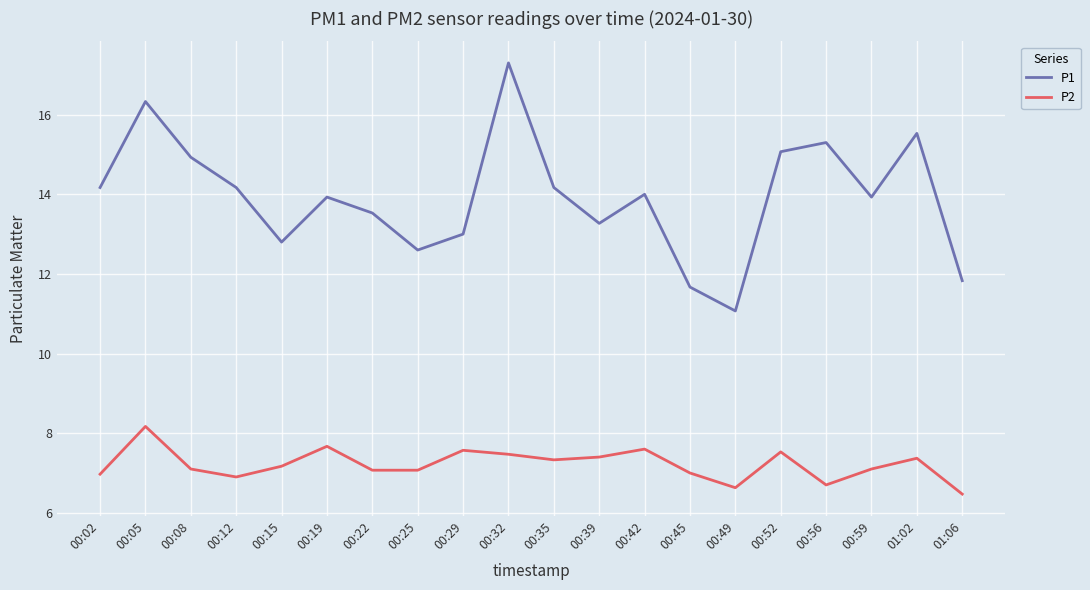

What is the difference between the maximum and minimum values in the P1 series?

6.2